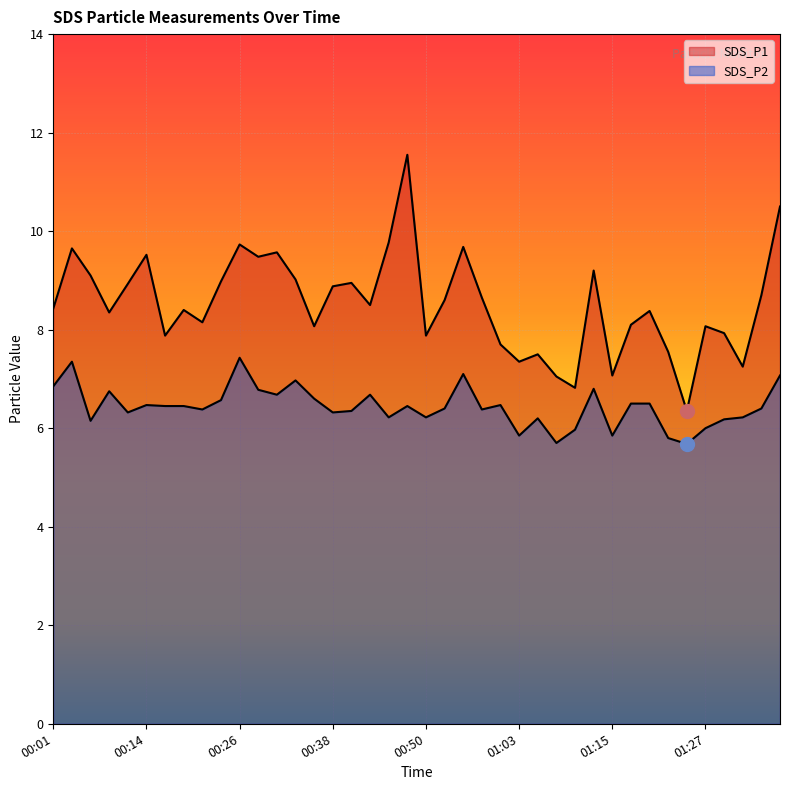

Which has a higher value, 00:28 or 00:41?

00:28